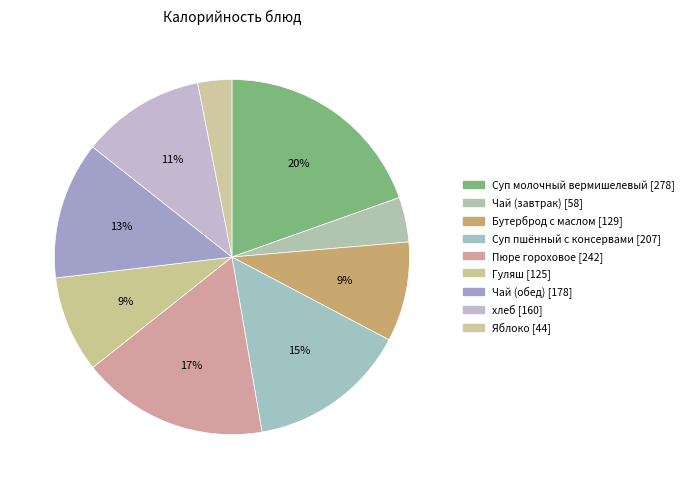

True or false: Бутерброд с маслом accounts for 1% of the total.

False